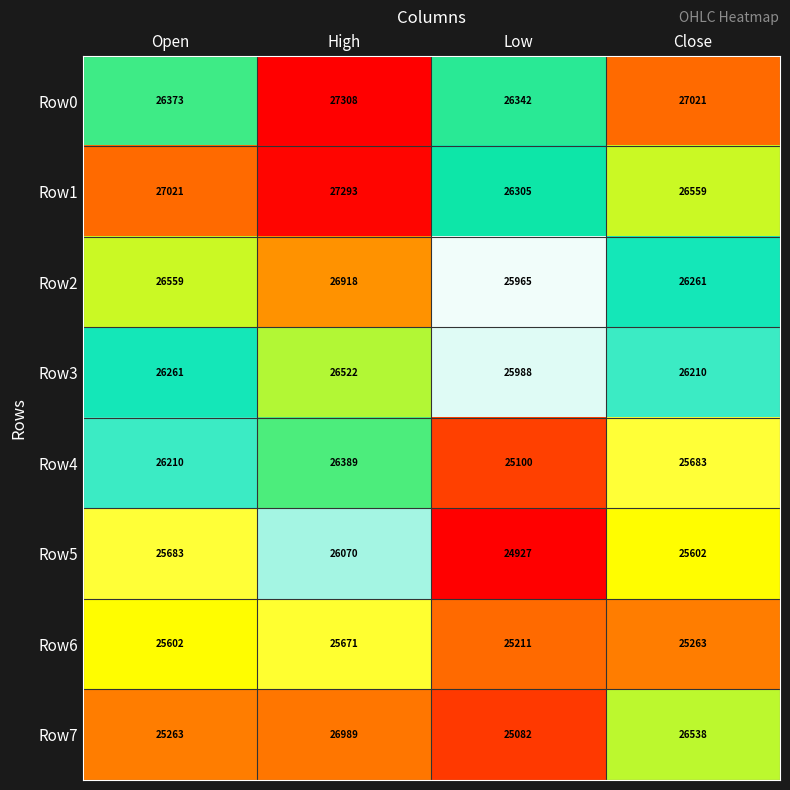

Between High and Low, which series saw the biggest shift?

Row7